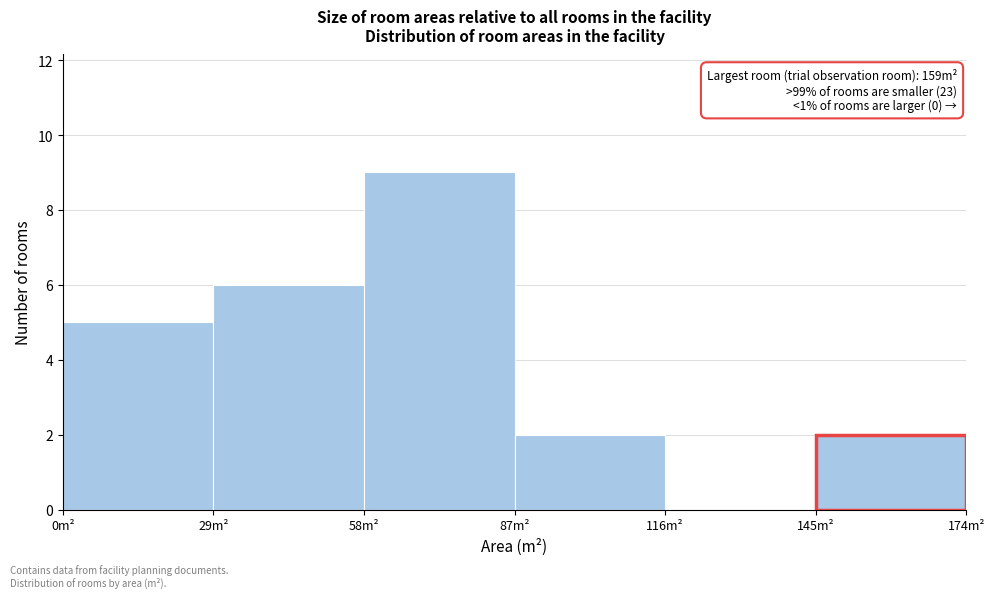

Which range on the x-axis has the tallest bar?

58 to 87